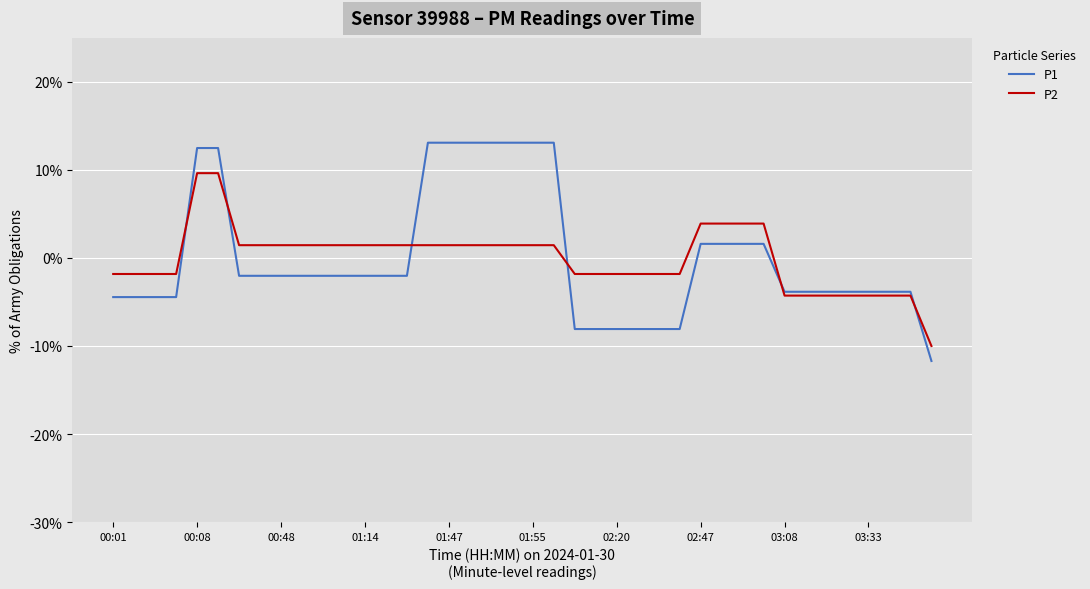

How many categories are shown in the chart?

40